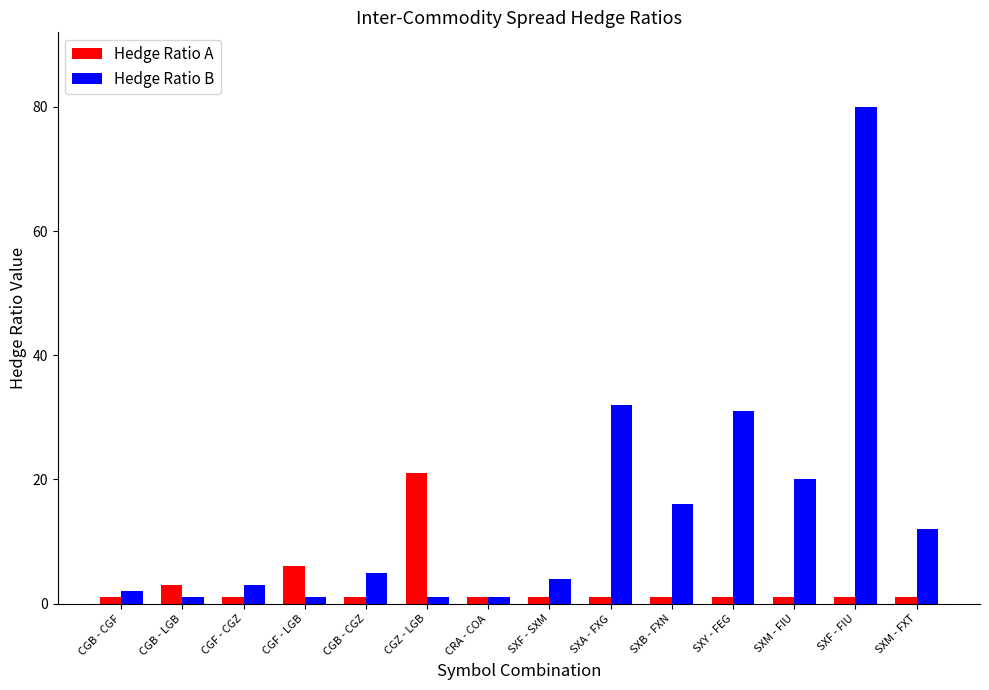

The Hedge Ratio B series shows 25 at SXB - FXN. True or false?

False